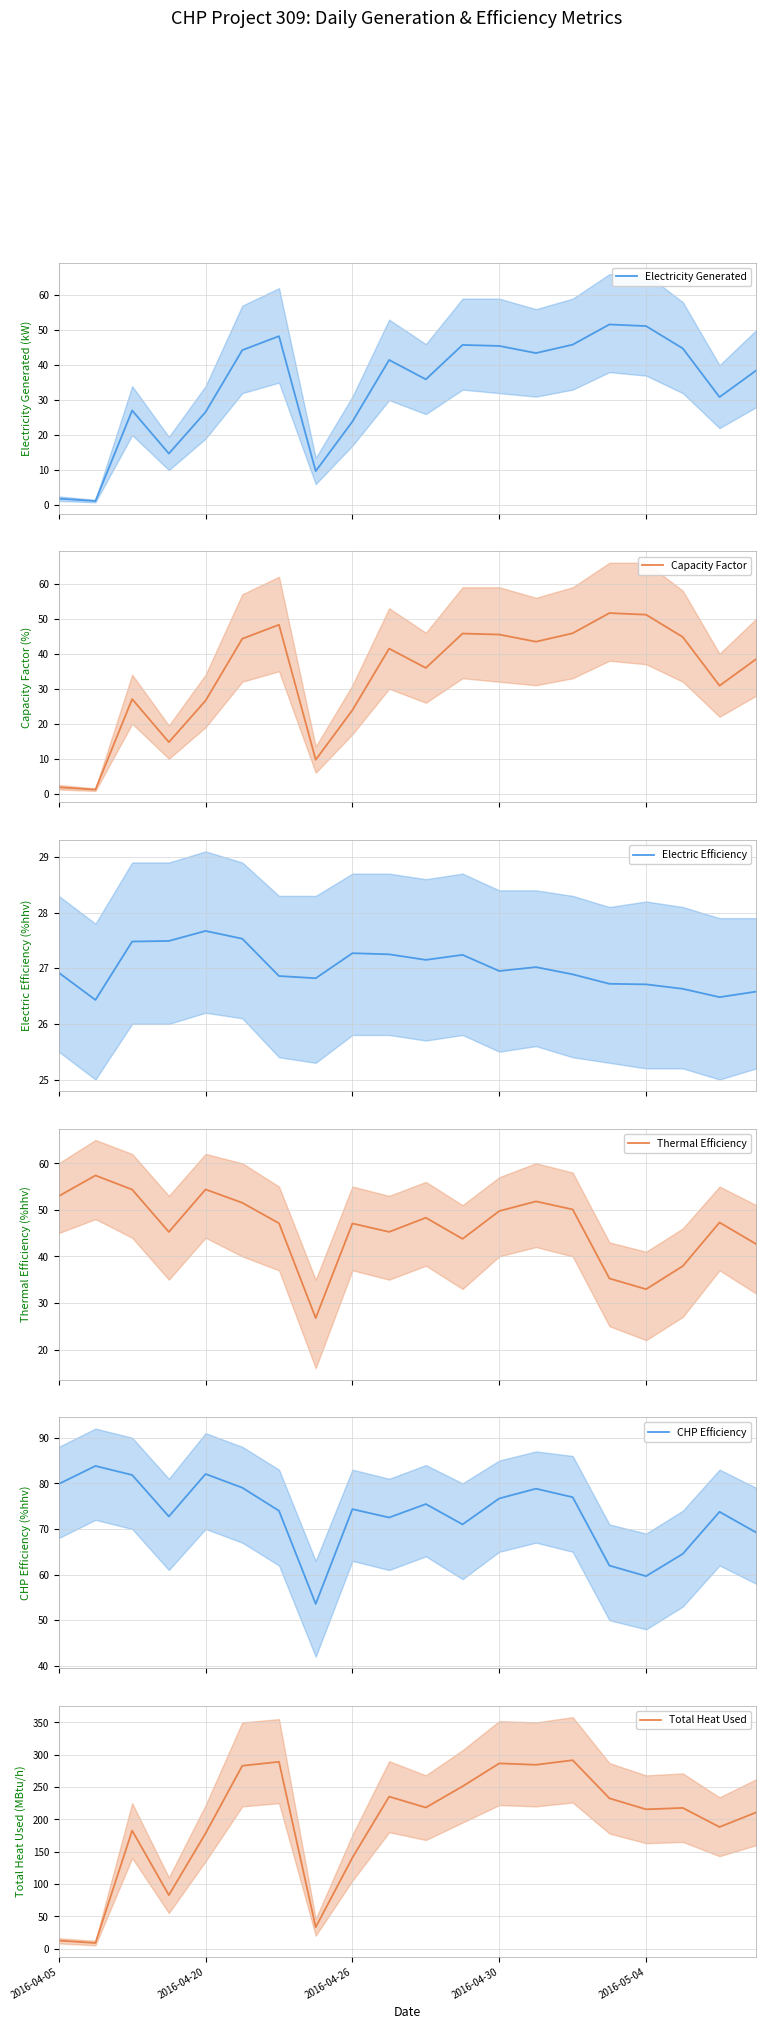

Reading left to right, what are all the values shown in this chart?

Electricity Generated: 1.8	1.2	27.0	14.7	26.6	44.3	48.3	9.7	23.9	41.5	35.9	45.8	45.5	43.4	45.9	51.6	51.2	44.8	30.9	38.5
Capacity Factor: 1.8	1.2	27.0	14.7	26.6	44.3	48.3	9.7	23.9	41.5	35.9	45.8	45.5	43.4	45.9	51.6	51.2	44.8	30.9	38.5
Electric Efficiency: 26.9	26.4	27.5	27.5	27.7	27.5	26.9	26.8	27.3	27.2	27.1	27.2	26.9	27.0	26.9	26.7	26.7	26.6	26.5	26.6
Thermal Efficiency: 52.9	57.4	54.4	45.2	54.4	51.5	47.1	26.8	47.1	45.3	48.3	43.8	49.7	51.8	50.1	35.3	33.0	37.9	47.3	42.6
CHP Efficiency: 79.9	83.8	81.8	72.7	82.0	79.0	74.0	53.6	74.3	72.5	75.5	71.0	76.7	78.8	77.0	62.0	59.7	64.5	73.8	69.2
Total Heat Used: 12.4	8.6	182.5	82.7	178.4	282.9	289.0	33.0	140.7	235.1	218.2	251.0	286.6	284.4	291.5	232.5	215.4	217.6	188.1	210.8